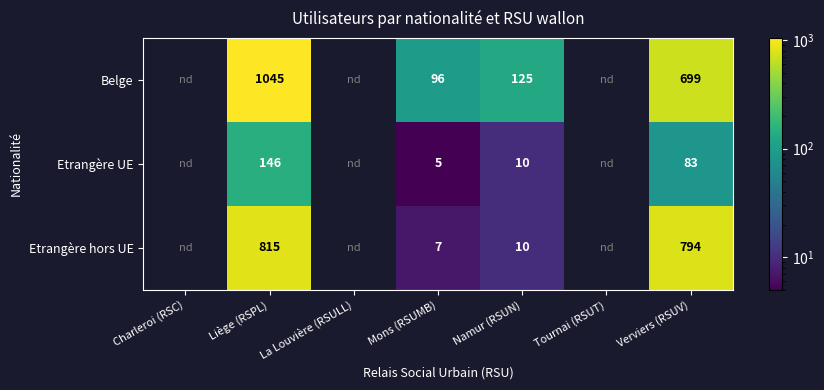

Between Tournai (RSUT) and Verviers (RSUV), which is larger?

Verviers (RSUV)